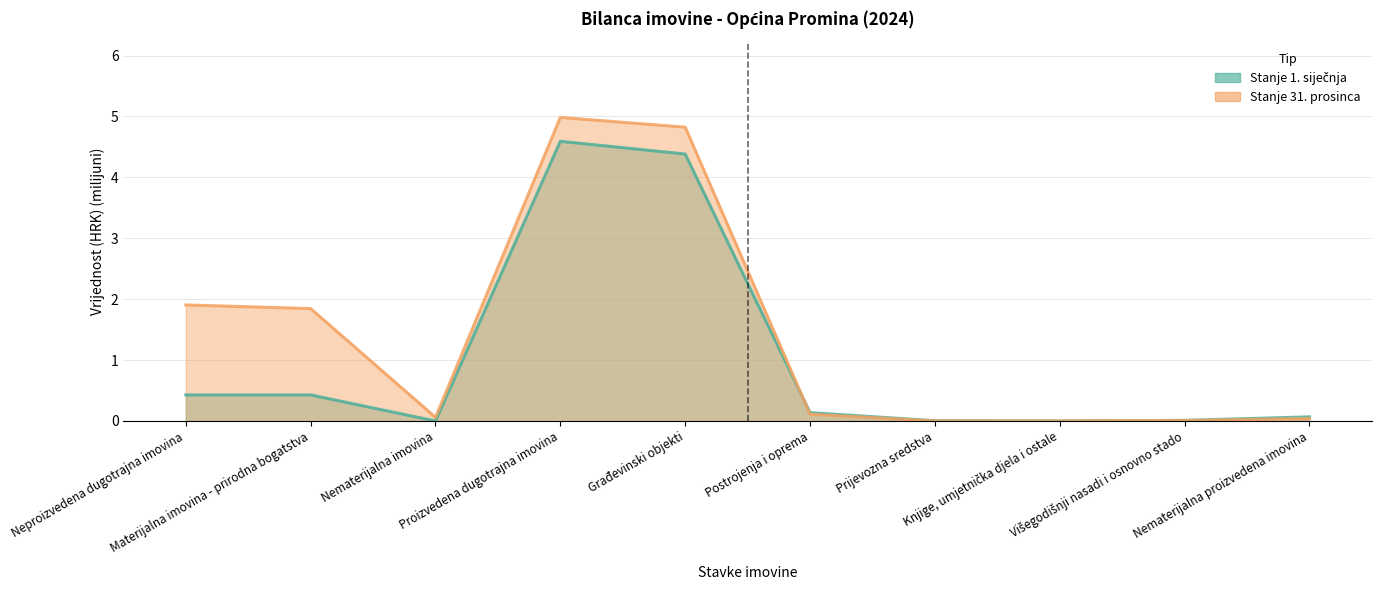

List the series in order of their overall mean, lowest first.

Stanje 1. siječnja, Stanje 31. prosinca